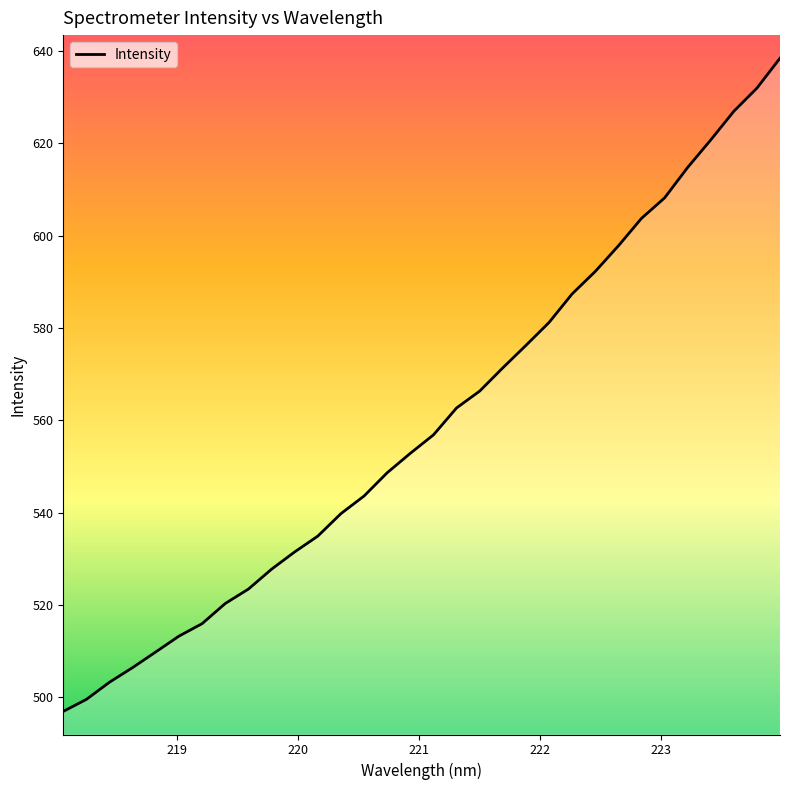

Does the chart have visible grid lines?

No